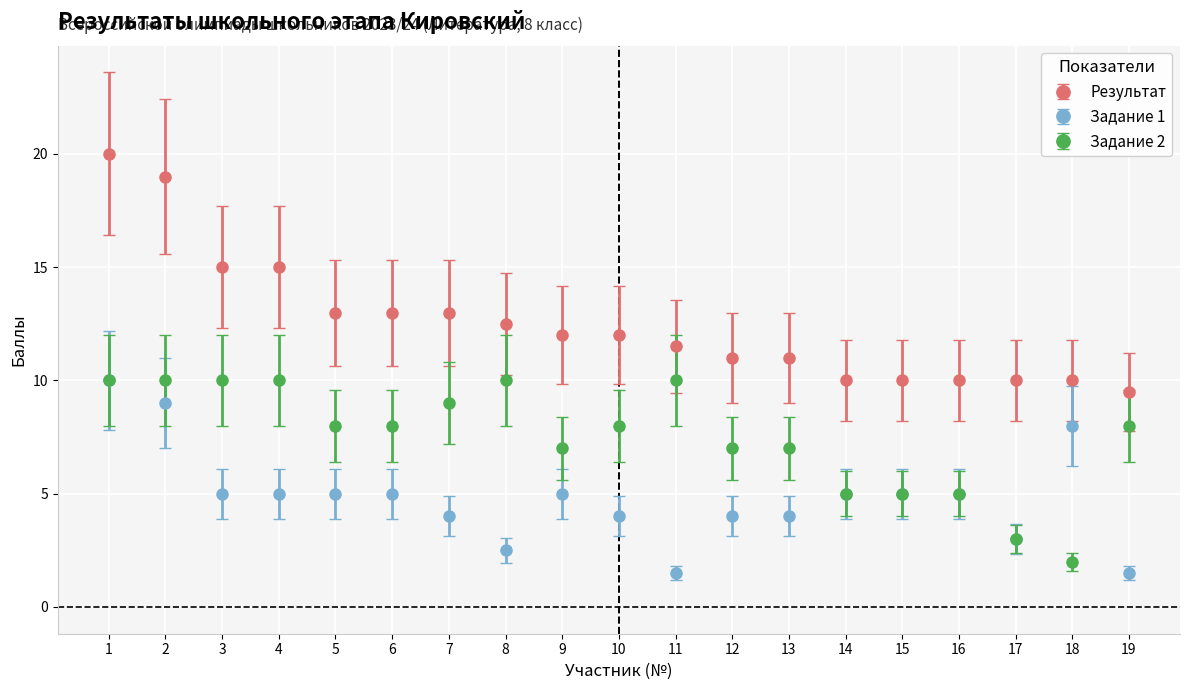

Count the Задание 1 values in the range 4 to 5.

12